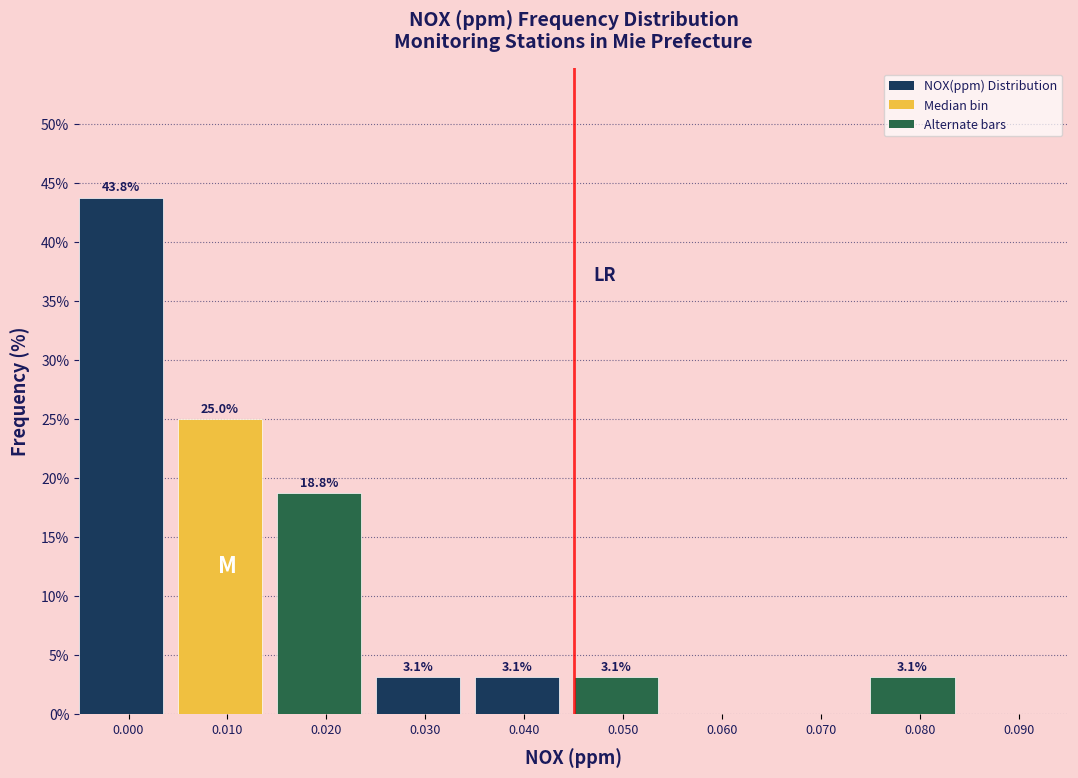

Reading right to left, what are all the values shown in this chart?

0.090=0.0	0.080=3.1	0.070=0.0	0.060=0.0	0.050=3.1	0.040=3.1	0.030=3.1	0.020=18.8	0.010=25.0	0.000=43.8